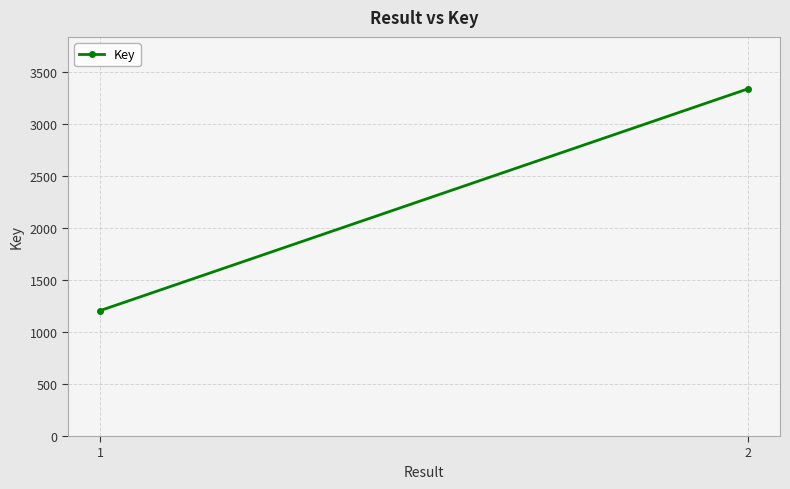

What is the value of the 2nd point from the left?

3338